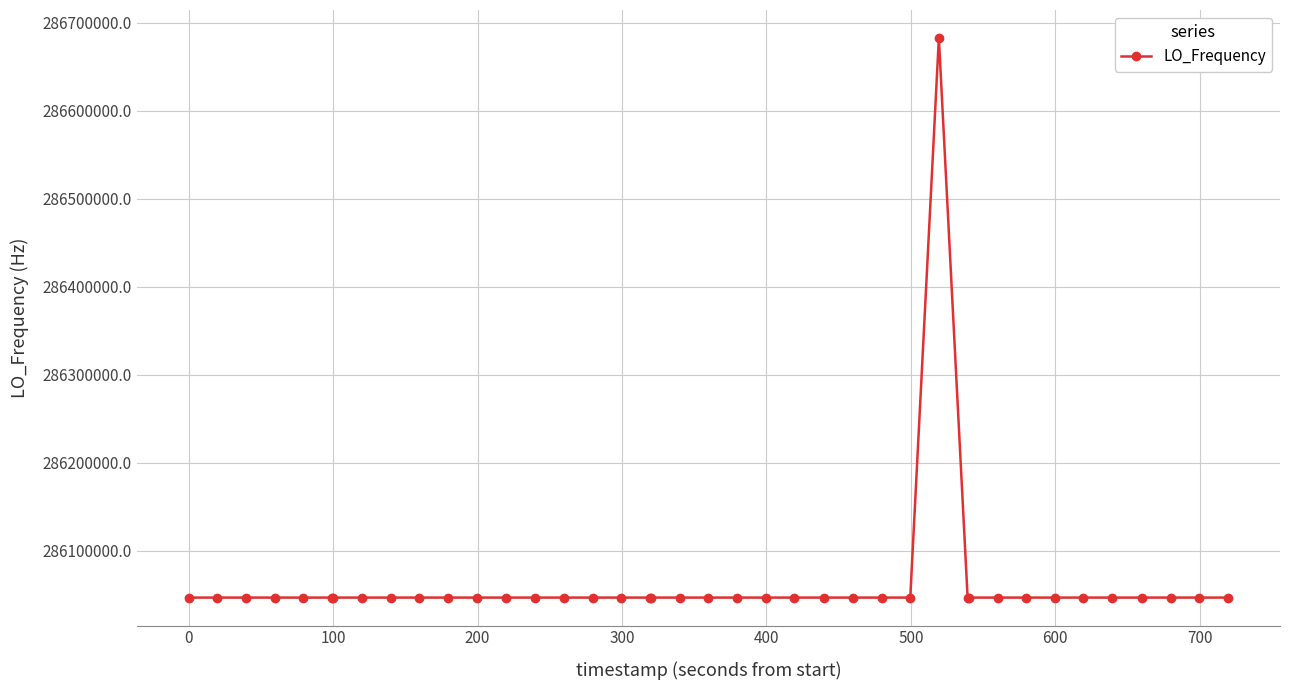

True or false: the data has more than 0 interior local peaks.

True